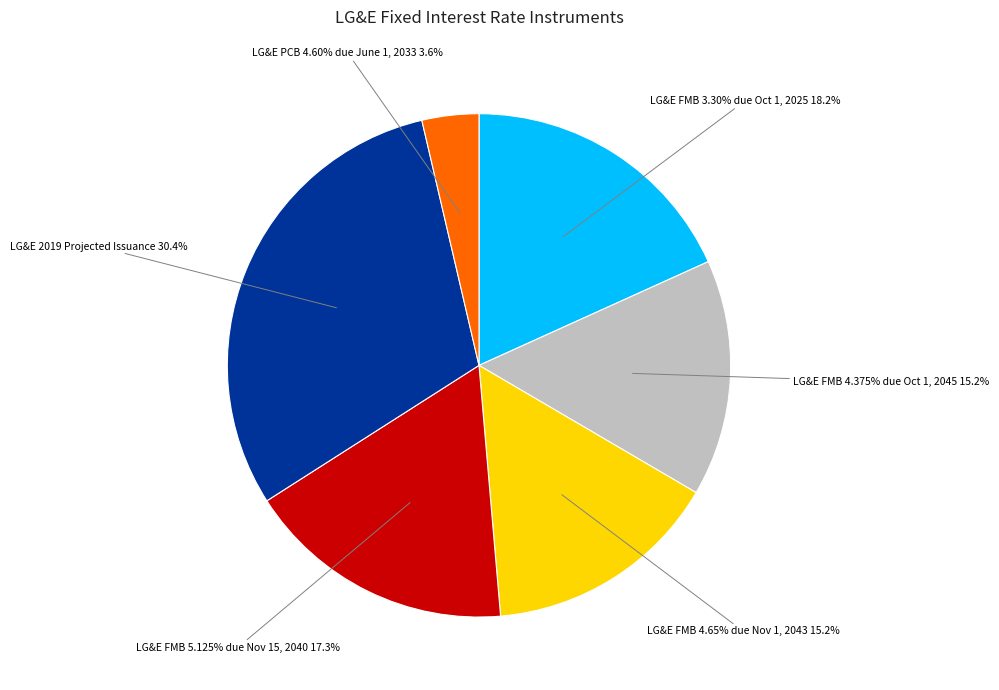

Rank the categories by value from lowest to highest.

LG&E PCB 4.60% due June 1, 2033, LG&E FMB 4.375% due Oct 1, 2045, LG&E FMB 4.65% due Nov 1, 2043, LG&E FMB 5.125% due Nov 15, 2040, LG&E FMB 3.30% due Oct 1, 2025, LG&E 2019 Projected Issuance